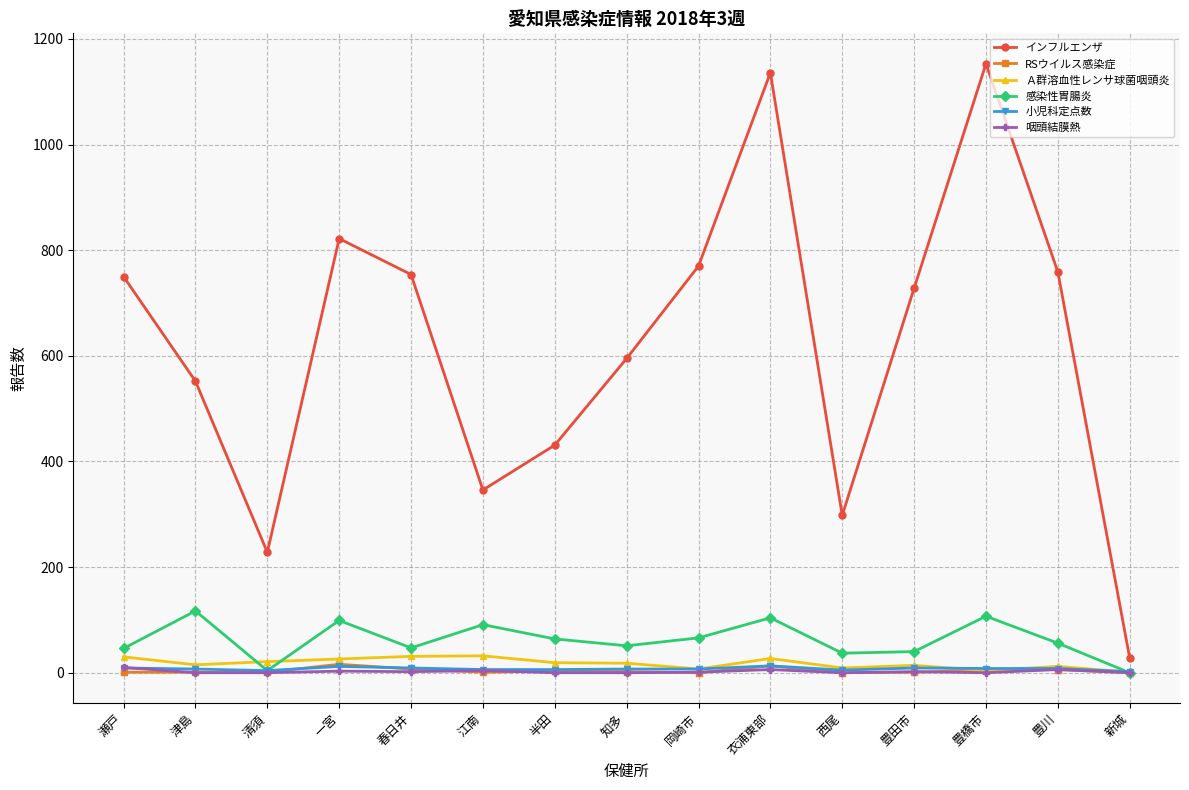

What is the difference between the highest and lowest values at 半田?

431